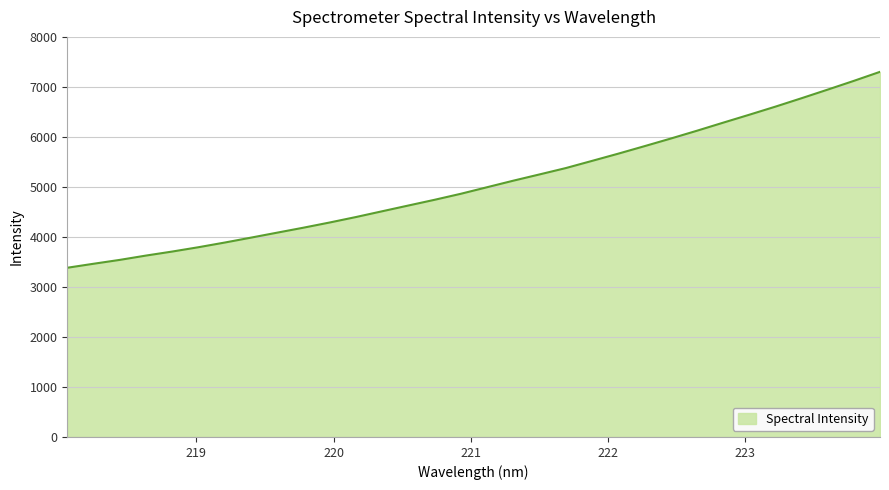

What is the minimum value shown in the chart?

3383.7